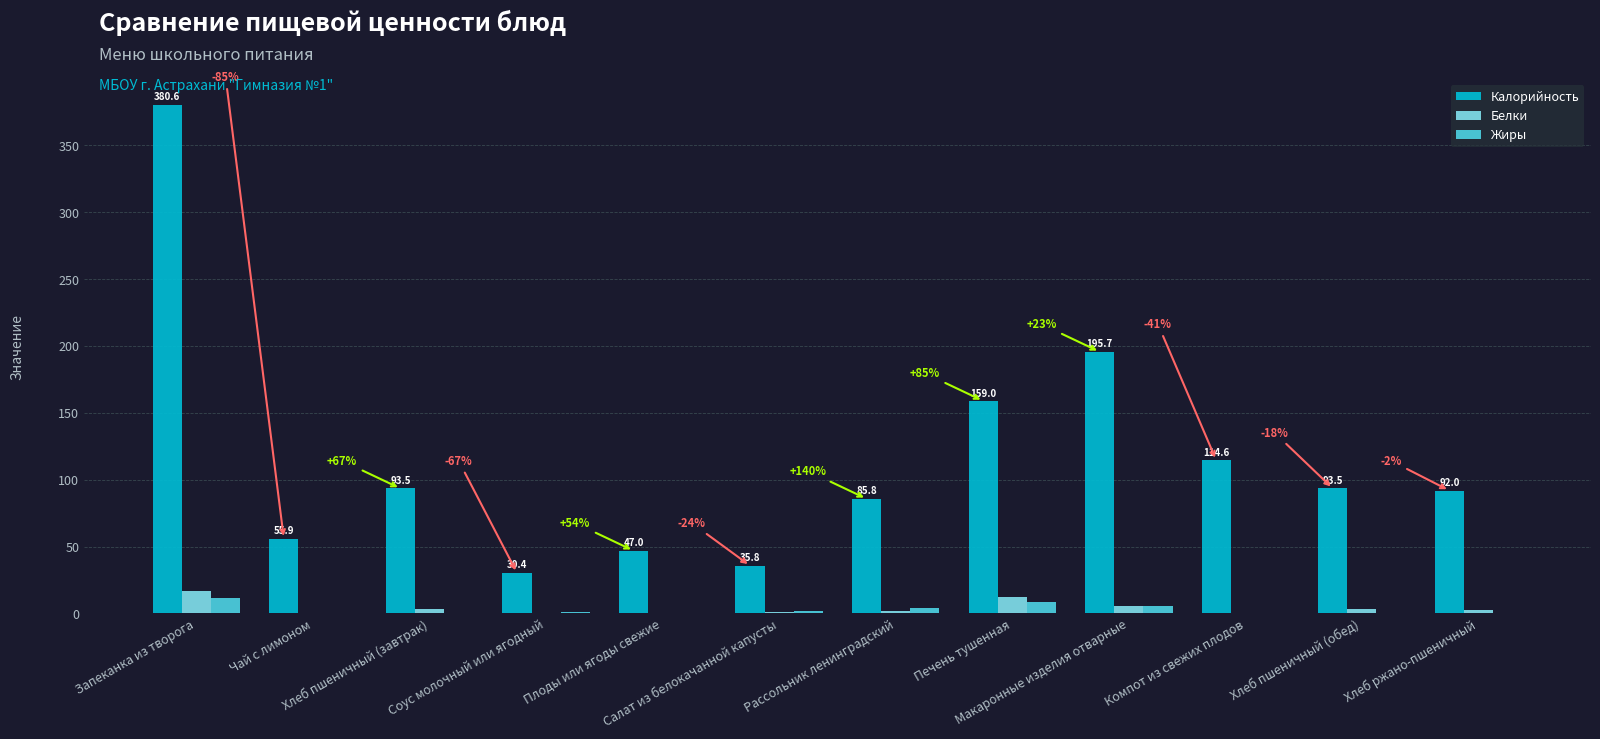

Which series has the largest total across all categories?

Калорийность